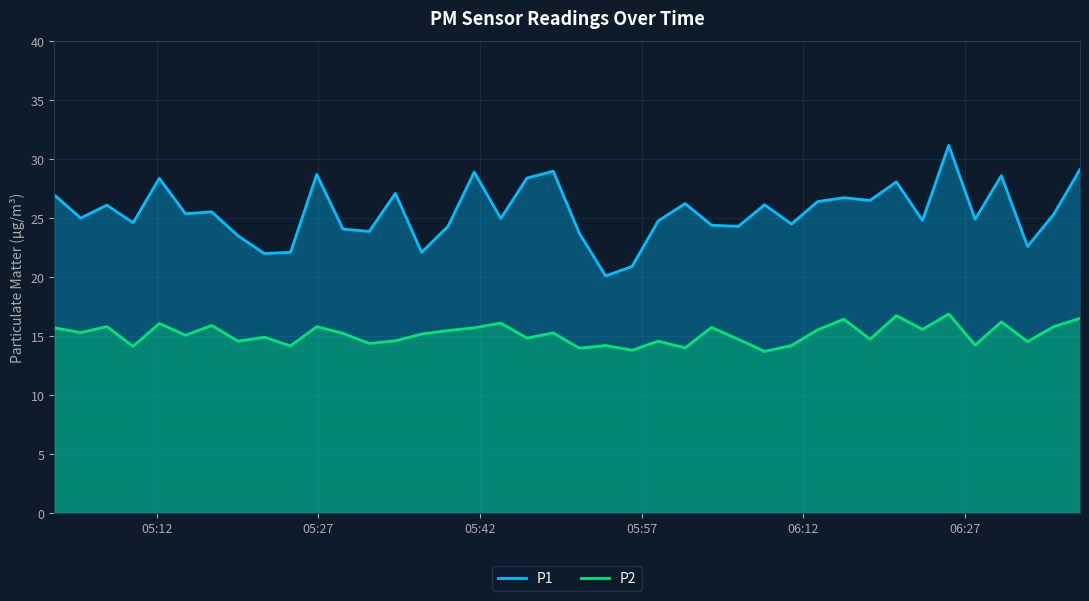

True or false: P2 has a value of 24.3 at 2022-12-13T05:24:25.

False